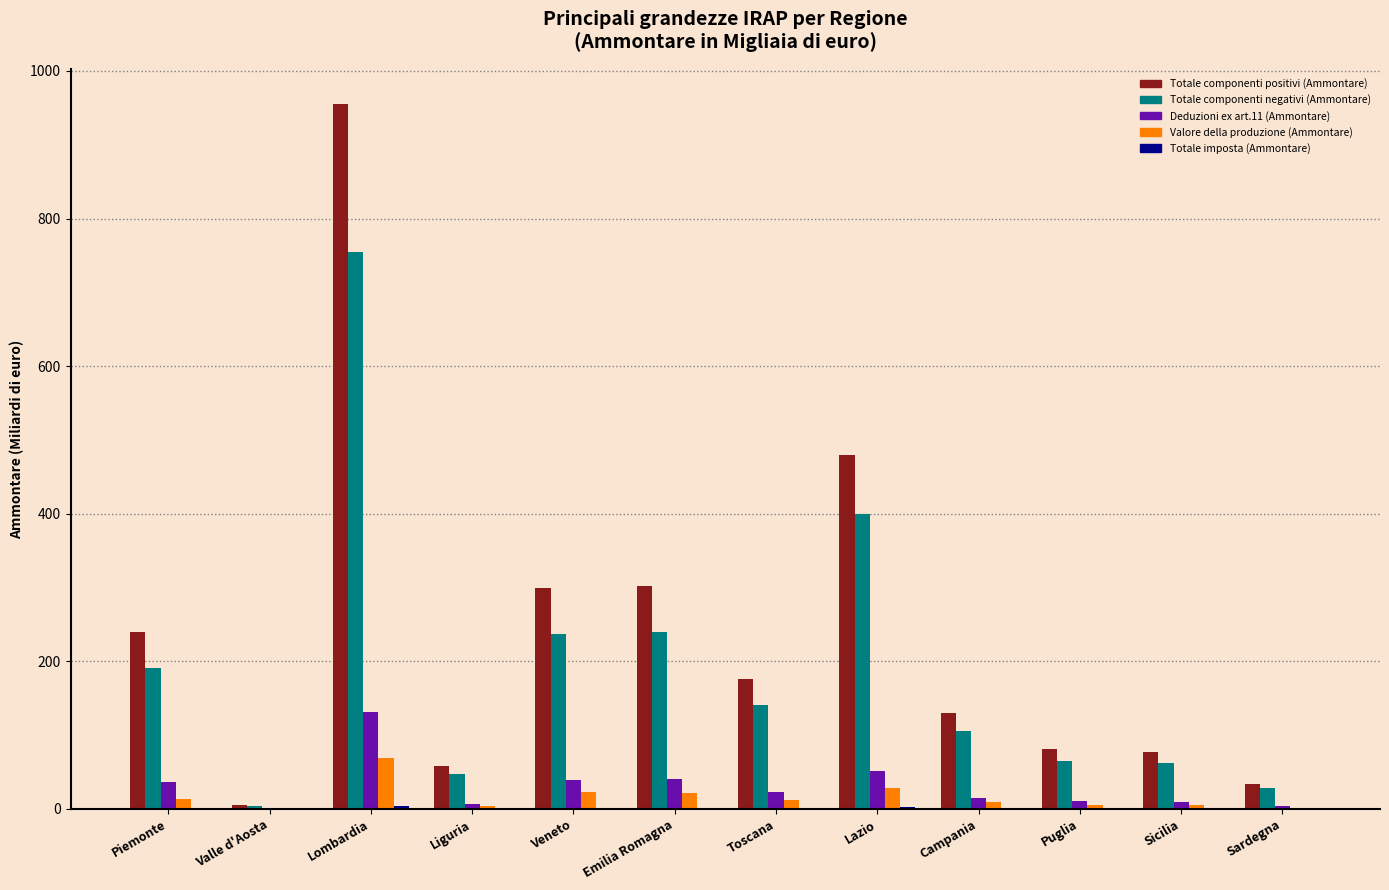

Which series has the largest total across all categories?

Totale componenti positivi (Ammontare)